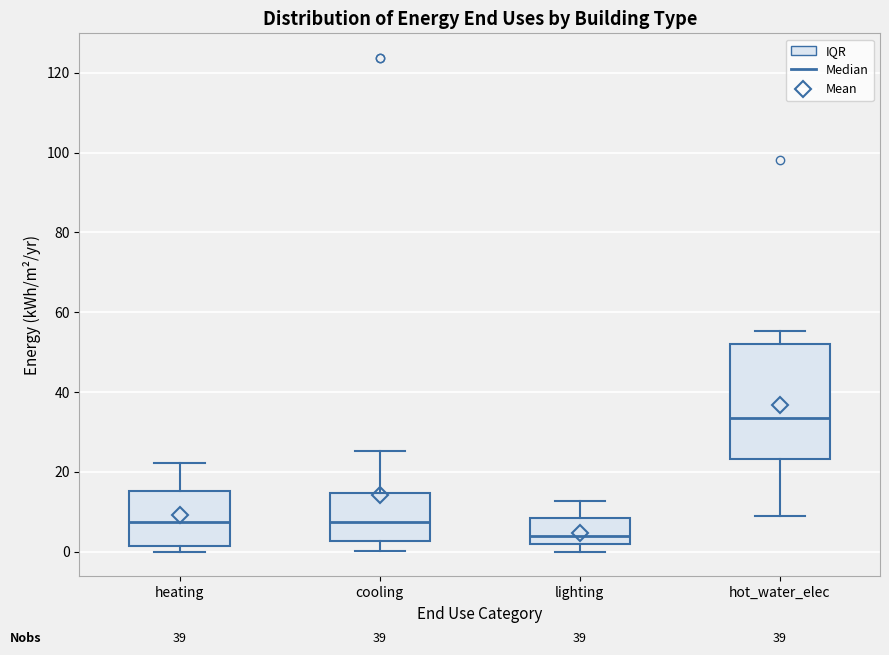

Which box has the highest median line?

hot_water_elec